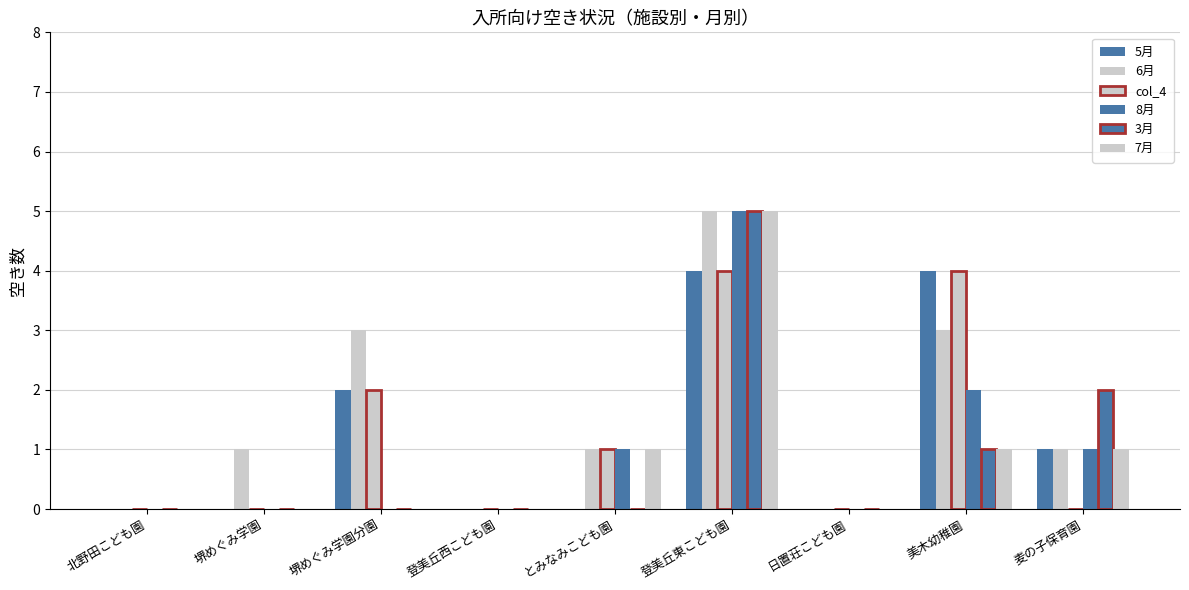

Which has a higher value, とみなみこども園 or 北野田こども園?

とみなみこども園